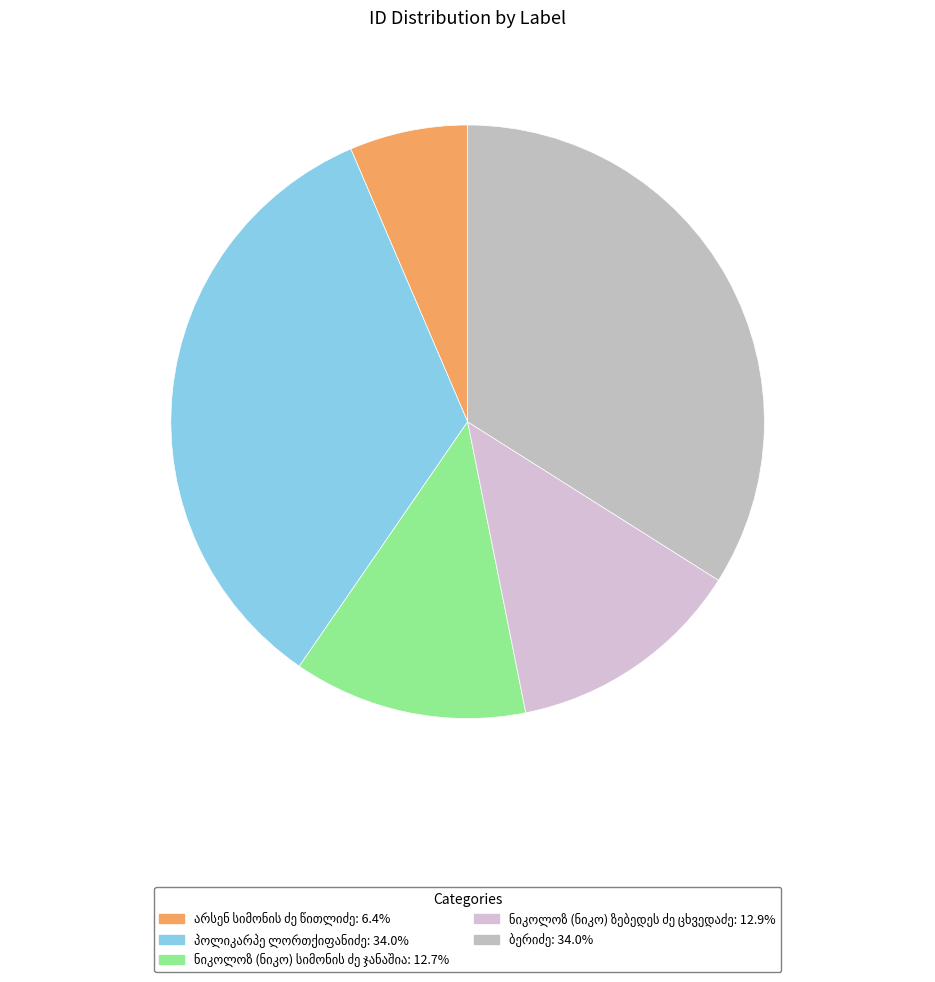

Rank the categories by value from highest to lowest.

ბერიძე, პოლიკარპე ლორთქიფანიძე, ნიკოლოზ (ნიკო) ზებედეს ძე ცხვედაძე, ნიკოლოზ (ნიკო) სიმონის ძე ჯანაშია, არსენ სიმონის ძე წითლიძე